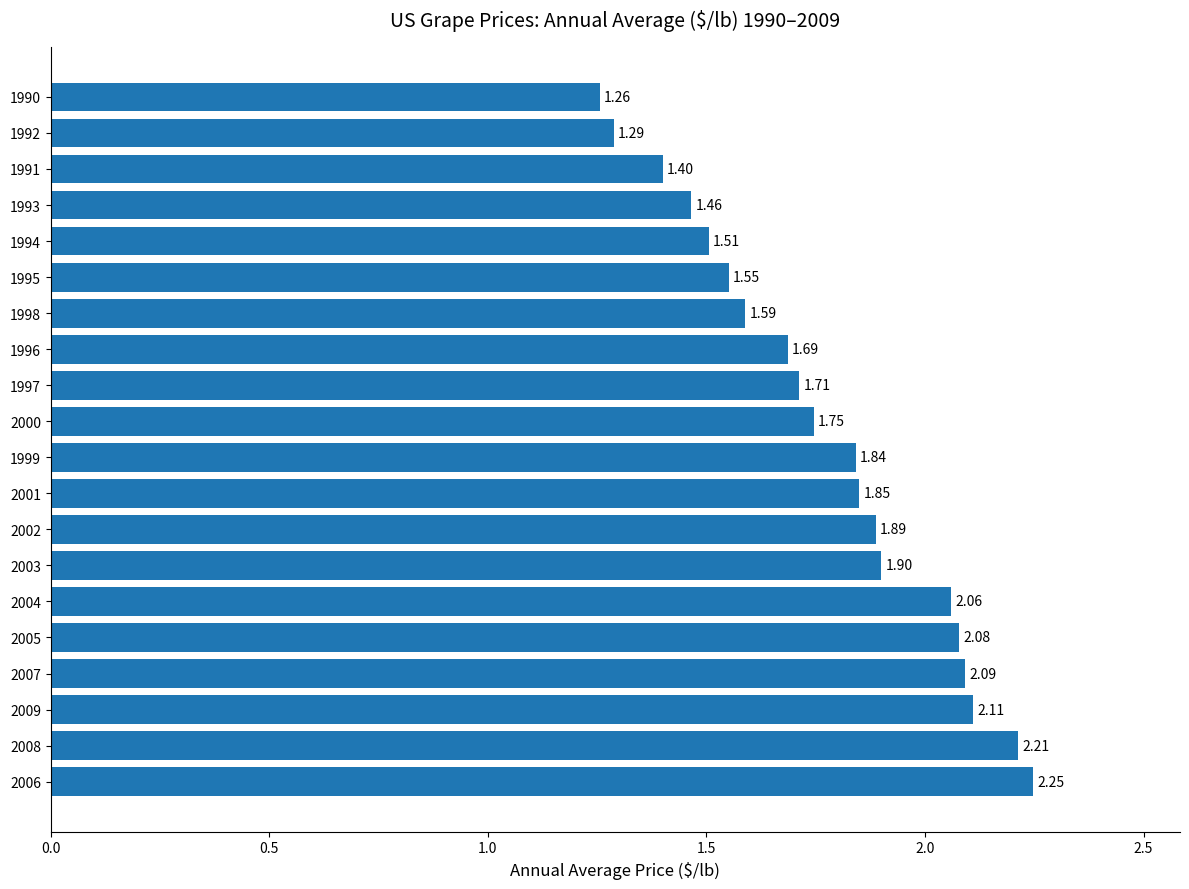

Rank the categories by value from highest to lowest.

2006, 2008, 2009, 2007, 2005, 2004, 2003, 2002, 2001, 1999, 2000, 1997, 1996, 1998, 1995, 1994, 1993, 1991, 1992, 1990